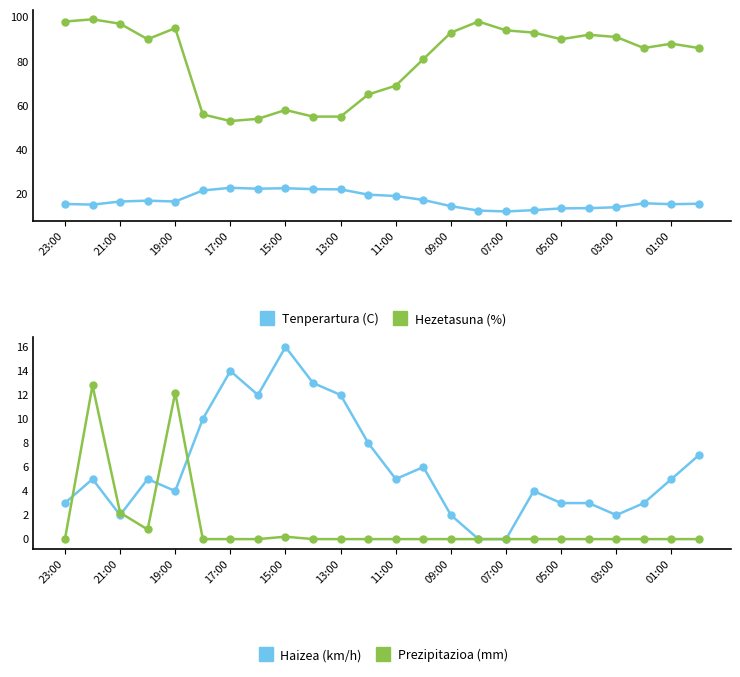

The value of Tenperartura (C) at 03:00 is 4.0. True or false?

False